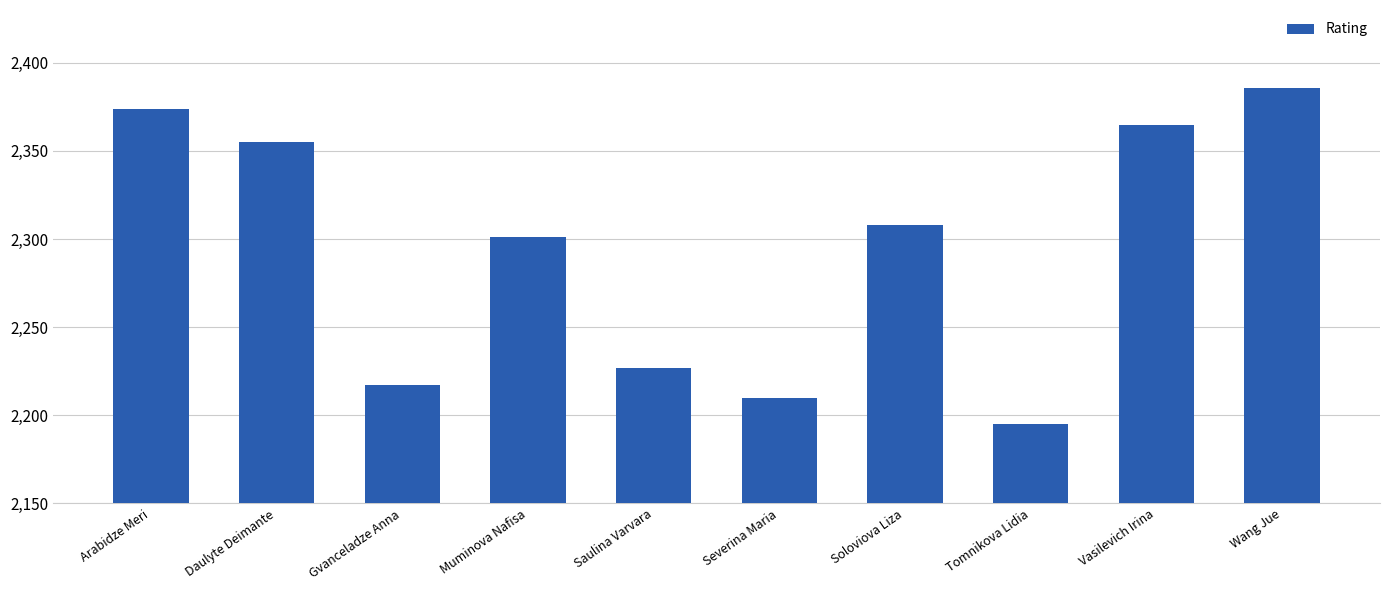

What position from the right is Tomnikova Lidia?

3